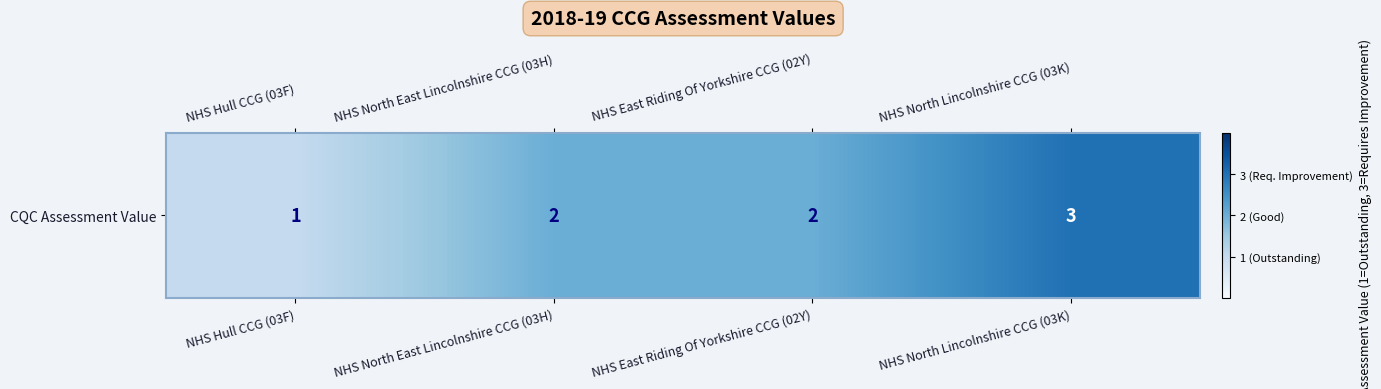

List the labels in order of value, smallest first.

NHS Hull CCG (03F), NHS North East Lincolnshire CCG (03H), NHS East Riding Of Yorkshire CCG (02Y), NHS North Lincolnshire CCG (03K)